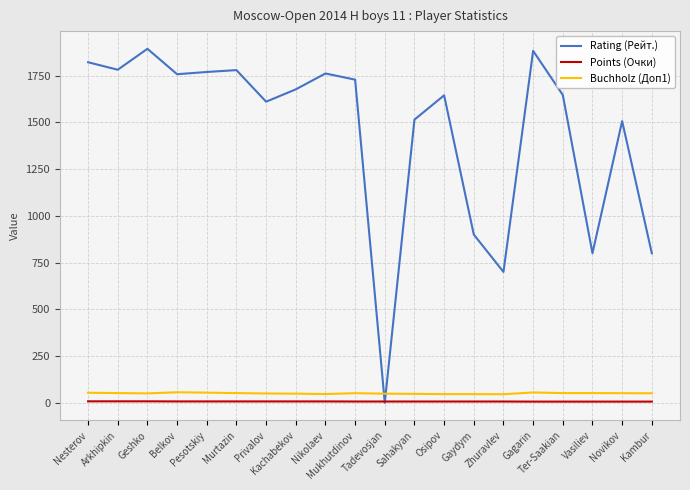

At which category does Rating (Рейт.) reach its first local peak?

Geshko